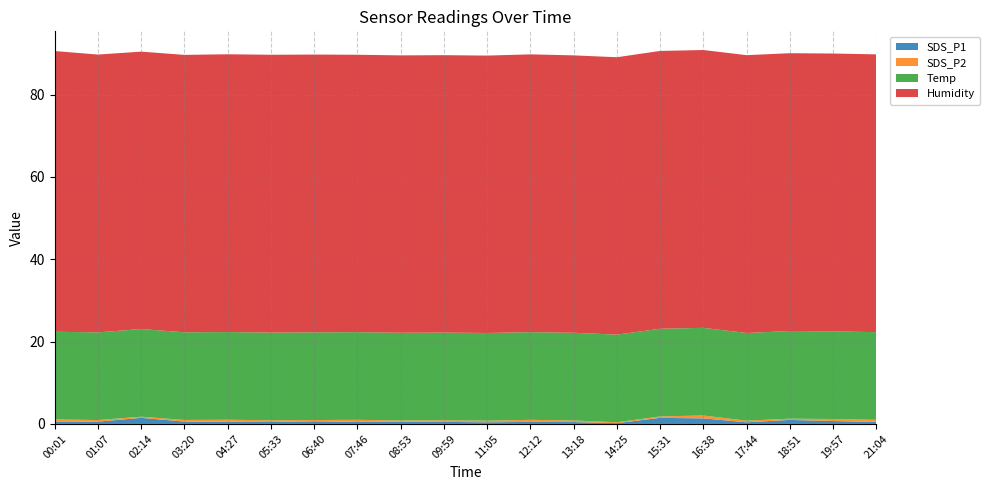

Reading left to right, extract all data points from this chart.

SDS_P1: 0.6	0.6	1.5	0.6	0.5	0.5	0.7	0.5	0.6	0.5	0.4	0.5	0.5	0.2	1.5	1.4	0.4	1.0	0.7	0.5
SDS_P2: 0.5	0.4	0.3	0.4	0.5	0.4	0.3	0.5	0.3	0.4	0.4	0.5	0.4	0.2	0.3	0.7	0.4	0.3	0.5	0.5
Temp: 21.3	21.3	21.3	21.3	21.3	21.3	21.3	21.3	21.3	21.3	21.3	21.3	21.3	21.3	21.3	21.3	21.3	21.3	21.3	21.3
Humidity: 68.2	67.5	67.4	67.4	67.5	67.5	67.5	67.4	67.4	67.4	67.4	67.5	67.4	67.4	67.5	67.5	67.5	67.5	67.5	67.5